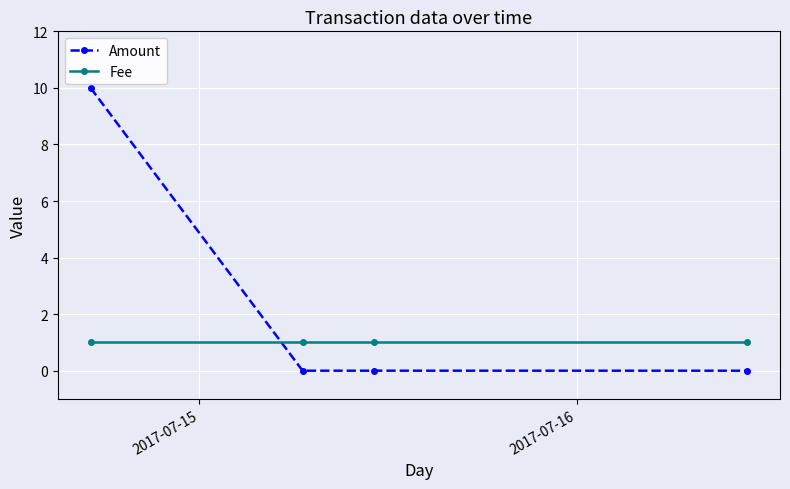

What is the value of the Amount point at the 1st from the left?

10